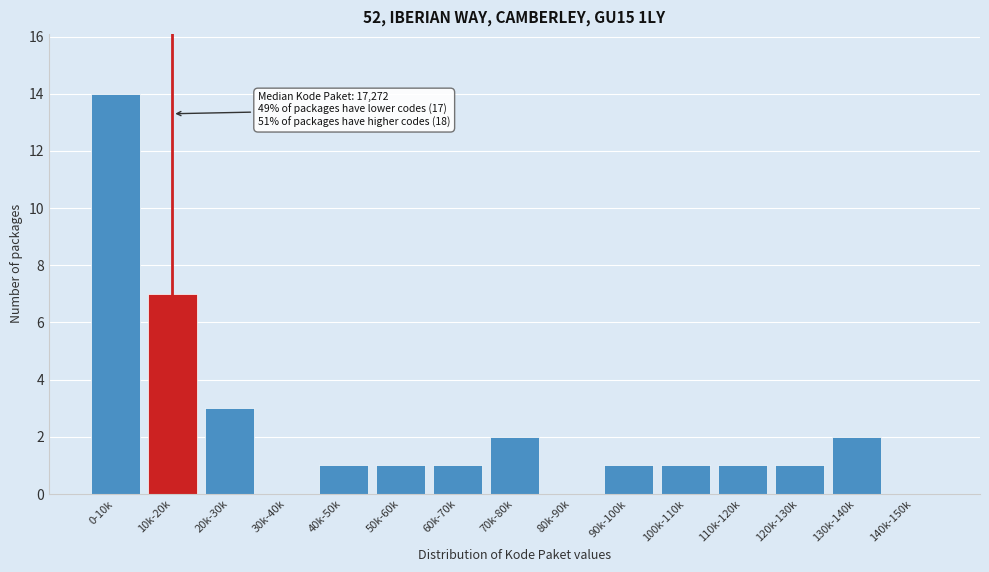

Reading right to left, extract all data points from this chart.

140k-150k=0	130k-140k=2	120k-130k=1	110k-120k=1	100k-110k=1	90k-100k=1	80k-90k=0	70k-80k=2	60k-70k=1	50k-60k=1	40k-50k=1	30k-40k=0	20k-30k=3	10k-20k=7	0-10k=14